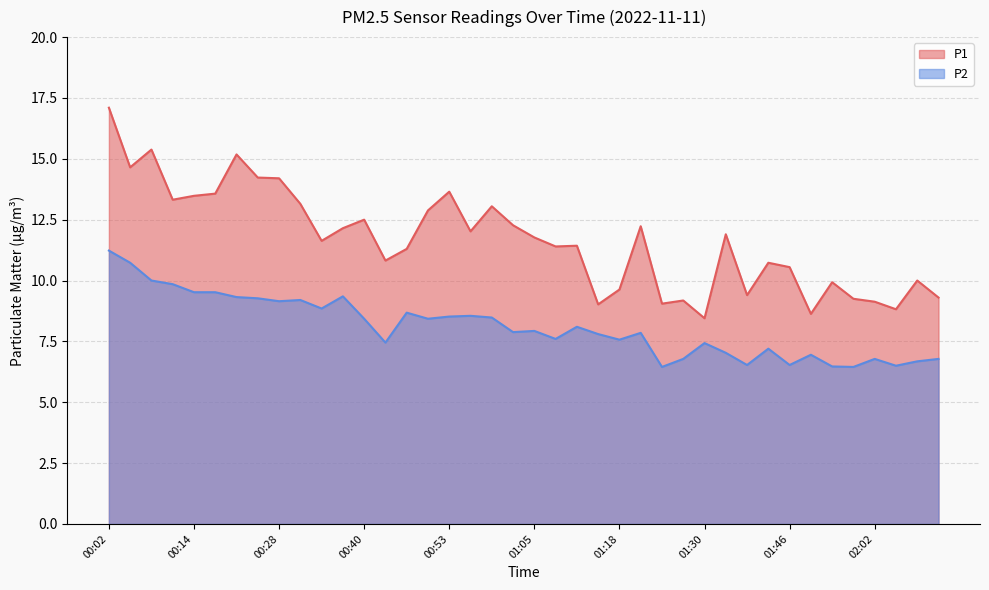

Reading left to right, list all the values displayed in this chart.

P1: 00:02=17.1	00:05=14.7	00:08=15.4	00:11=13.3	00:14=13.5	00:17=13.6	00:21=15.2	00:24=14.2	00:28=14.2	00:31=13.2	00:34=11.6	00:37=12.2	00:40=12.5	00:43=10.8	00:46=11.3	00:50=12.9	00:53=13.7	00:56=12.0	00:59=13.1	01:02=12.3	01:05=11.8	01:08=11.4	01:12=11.4	01:15=9.0	01:18=9.6	01:21=12.2	01:24=9.1	01:27=9.2	01:30=8.4	01:33=11.9	01:36=9.4	01:39=10.7	01:46=10.6	01:52=8.6	01:56=9.9	01:59=9.2	02:02=9.1	02:05=8.8	02:08=10.0	02:11=9.3
P2: 00:02=11.2	00:05=10.7	00:08=10.0	00:11=9.8	00:14=9.5	00:17=9.5	00:21=9.3	00:24=9.3	00:28=9.2	00:31=9.2	00:34=8.8	00:37=9.3	00:40=8.4	00:43=7.5	00:46=8.7	00:50=8.4	00:53=8.5	00:56=8.6	00:59=8.5	01:02=7.9	01:05=7.9	01:08=7.6	01:12=8.1	01:15=7.8	01:18=7.6	01:21=7.8	01:24=6.5	01:27=6.8	01:30=7.4	01:33=7.0	01:36=6.5	01:39=7.2	01:46=6.5	01:52=7.0	01:56=6.5	01:59=6.5	02:02=6.8	02:05=6.5	02:08=6.7	02:11=6.8